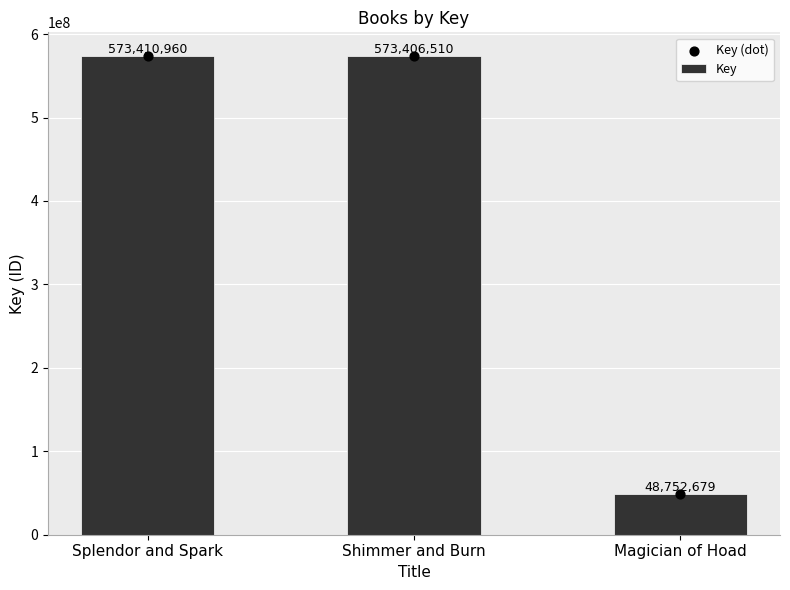

Is the value of Key at Splendor and Spark greater than the value of Key (dot) at Shimmer and Burn?

Yes